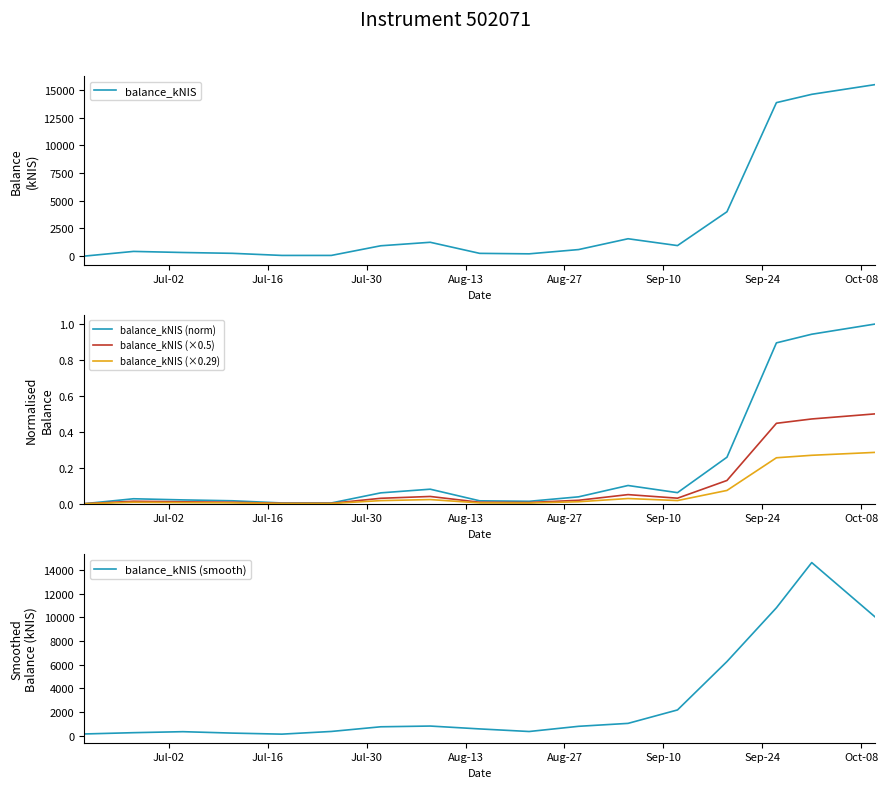

What is the highest value of the balance_kNIS (smooth) series?

14640.6